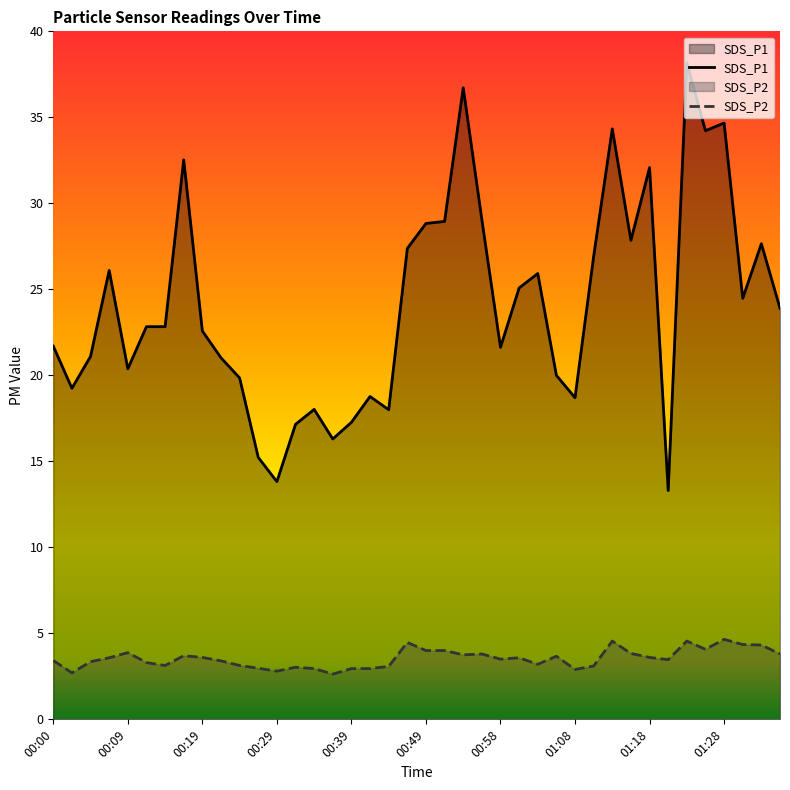

Rank the categories by SDS_P2 value from lowest to highest.

00:36, 00:02, 00:29, 01:08, 00:34, 00:39, 00:41, 00:27, 00:31, 00:44, 01:11, 00:14, 00:24, 01:03, 00:12, 00:05, 00:22, 00:00, 01:21, 00:58, 00:07, 01:01, 00:19, 01:18, 01:06, 00:17, 00:54, 00:56, 01:35, 01:16, 00:09, 00:49, 00:51, 01:25, 01:33, 01:30, 00:46, 01:13, 01:23, 01:28